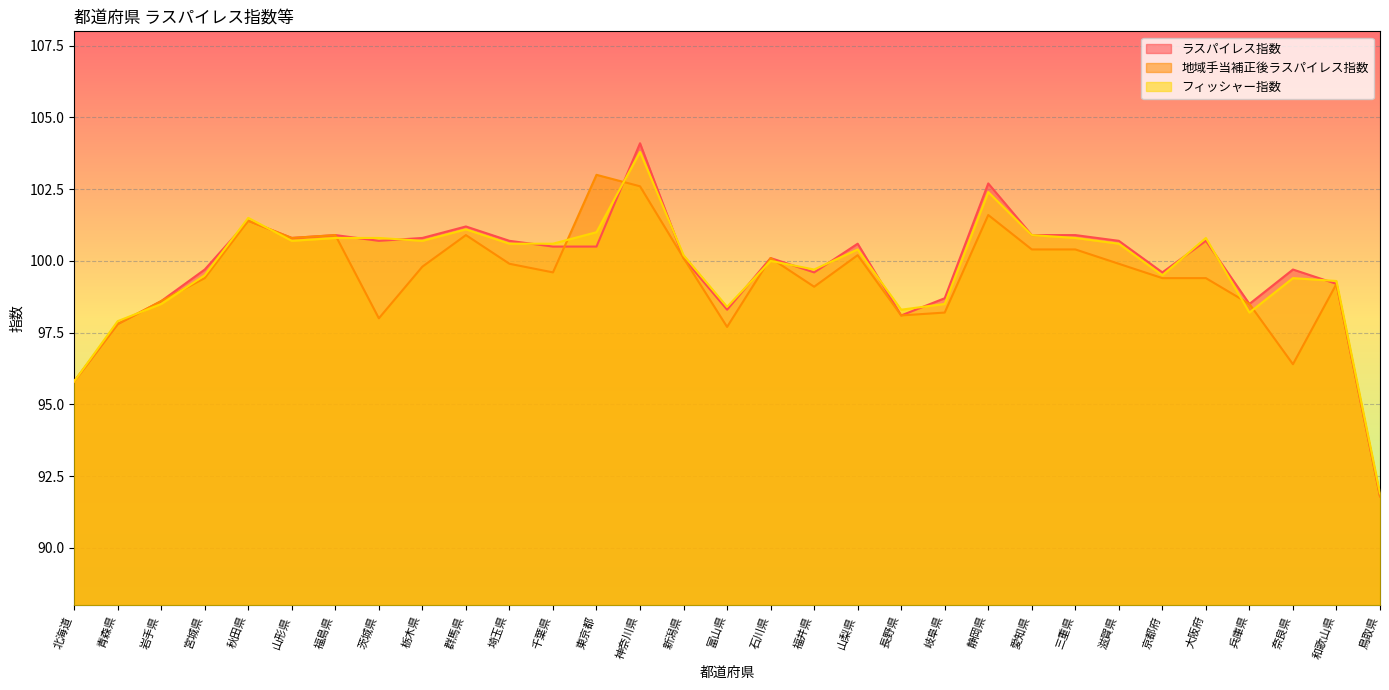

How many times do 地域手当補正後ラスパイレス指数 and フィッシャー指数 cross each other?

10